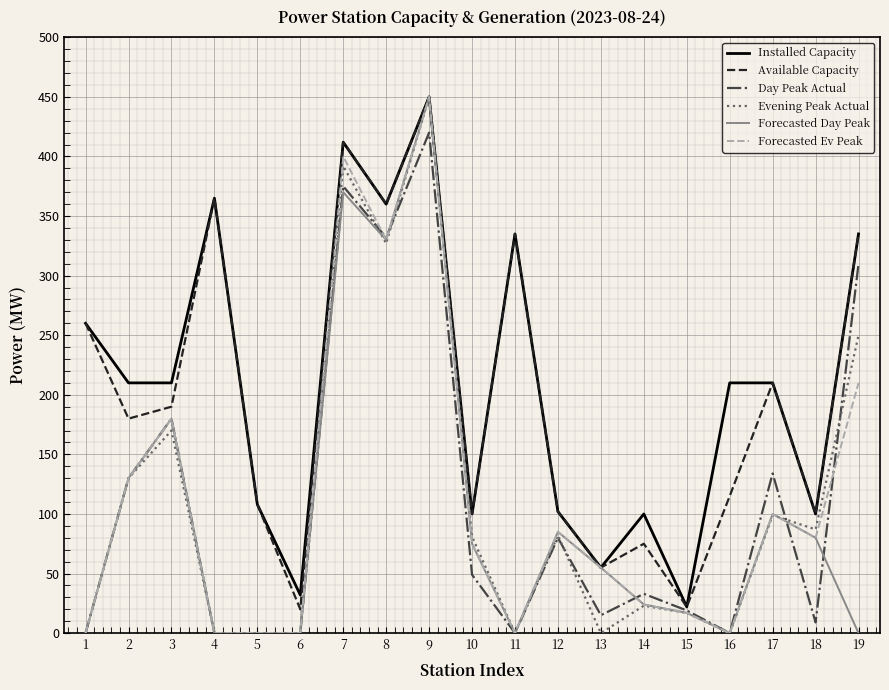

What is the difference between the highest and lowest values at 11?

335